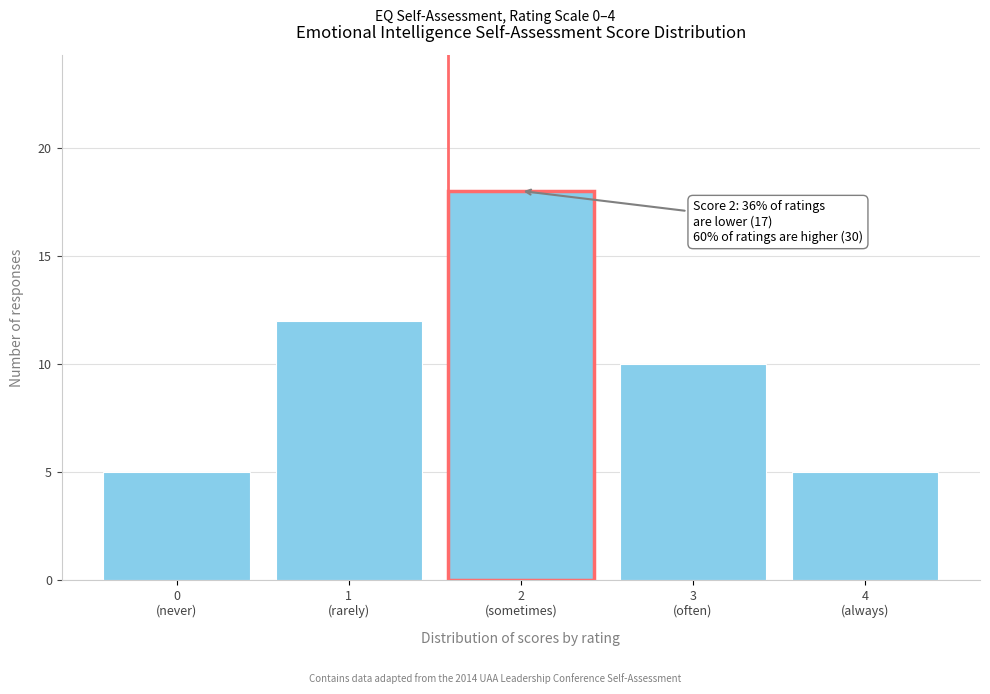

Reading right to left, transcribe all the data shown in this chart.

5	10	18	12	5